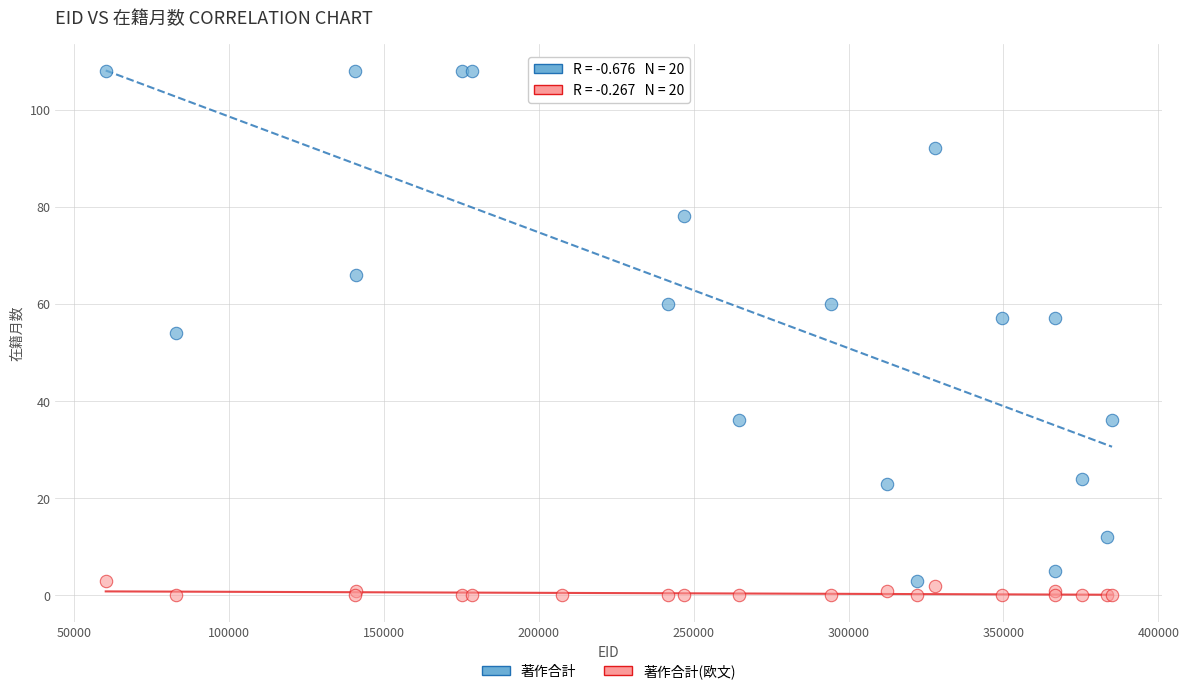

Which series has the largest Y range (max minus min)?

著作合計